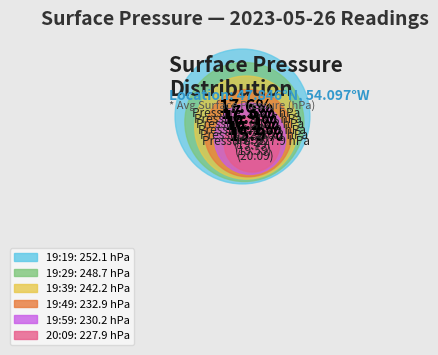

Is there a majority slice in this chart?

No